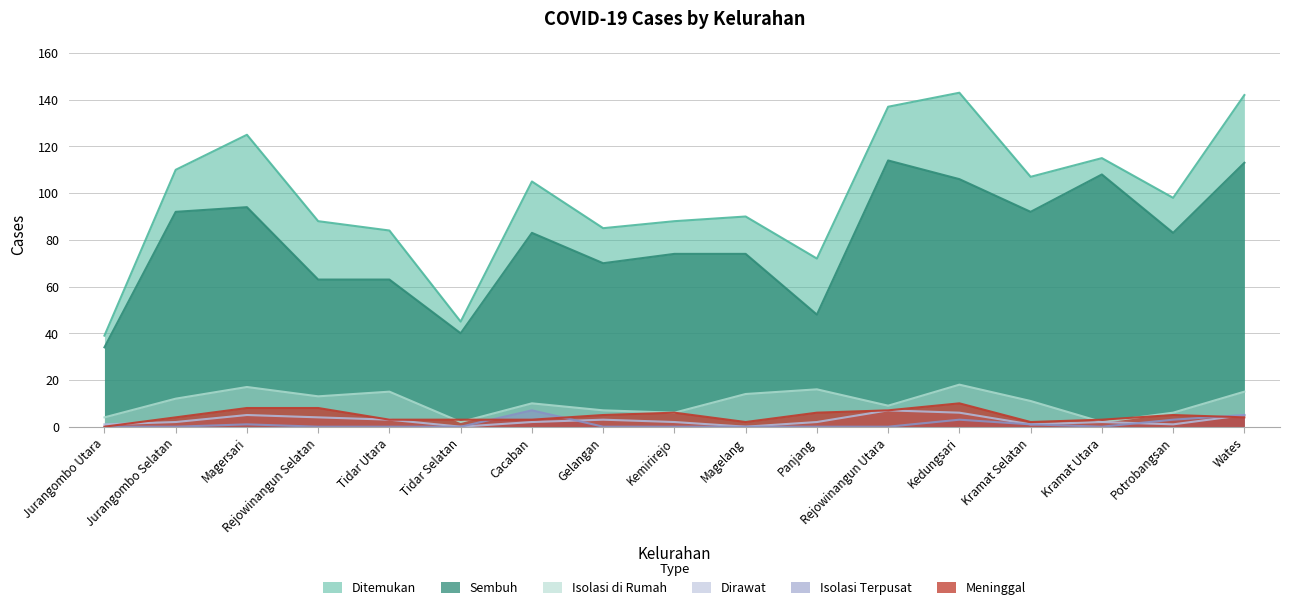

How many series are shown in this chart?

6